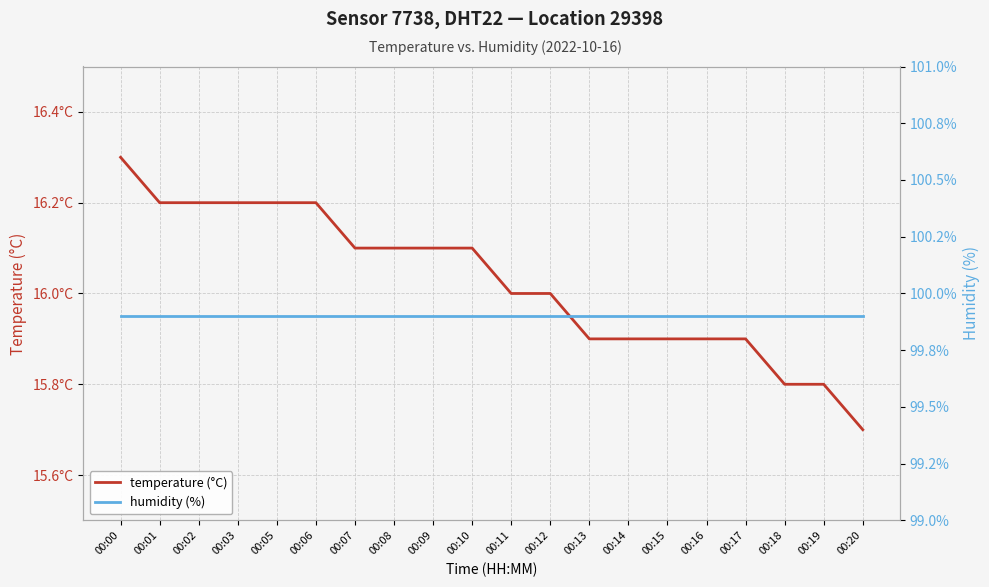

Which label corresponds to the largest value in the chart?

00:00